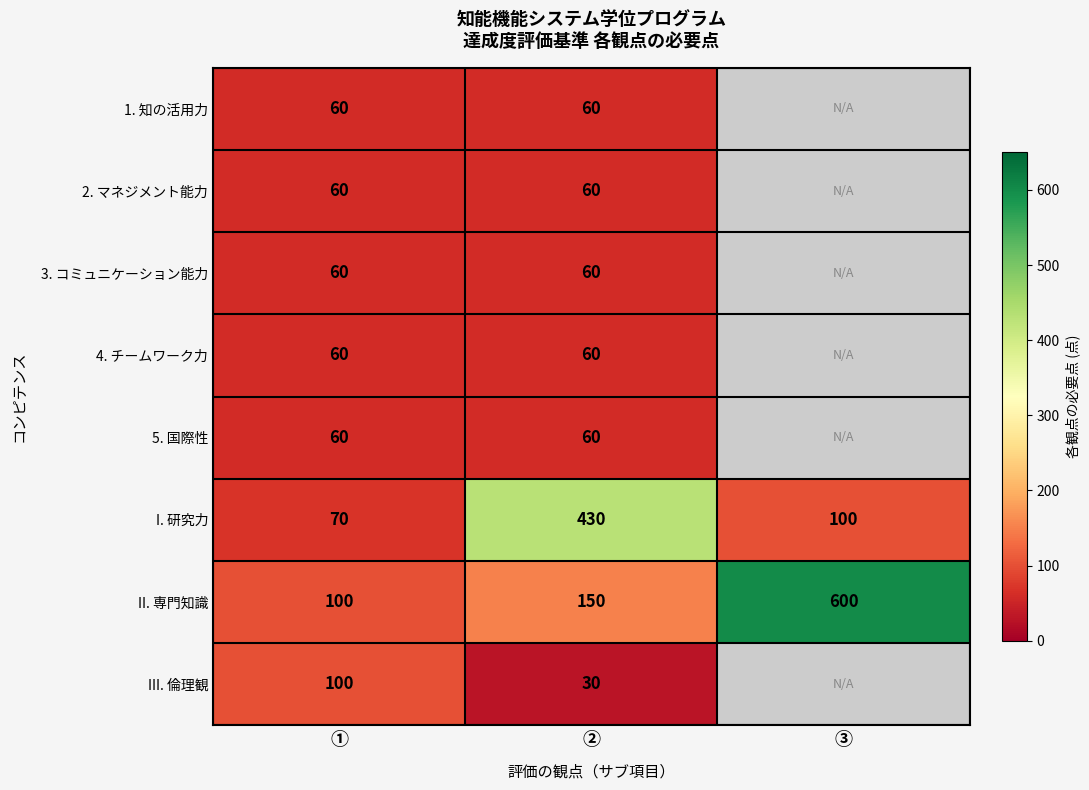

What is the minimum value shown in the chart?

30.0